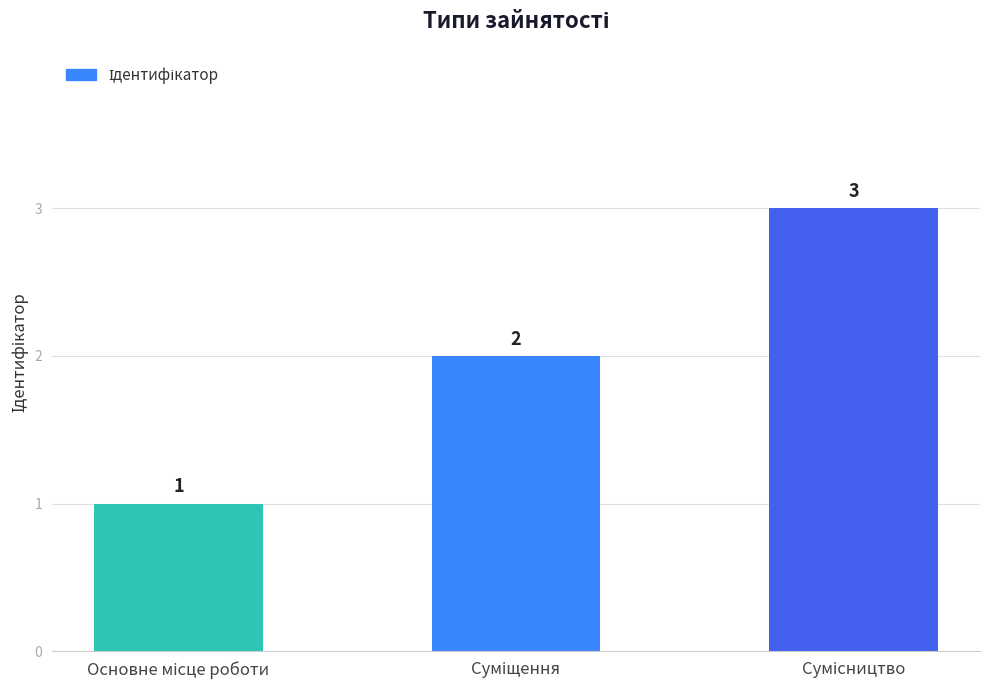

How many series are shown in this chart?

1